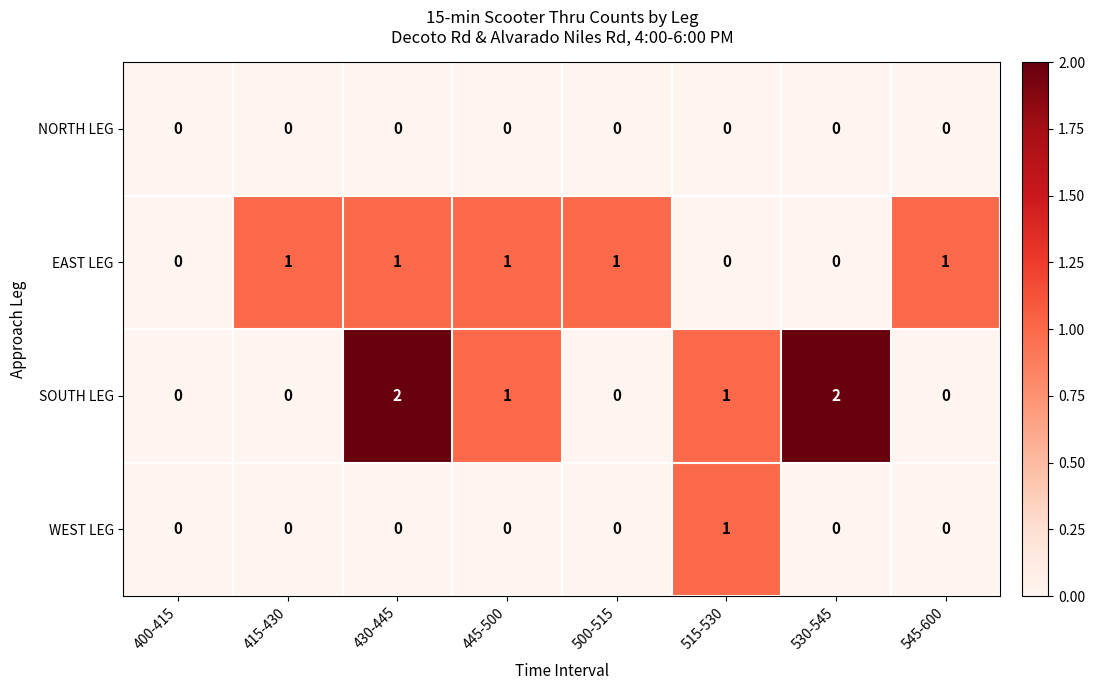

Is it true that SOUTH LEG equals 0 at 500-515?

True